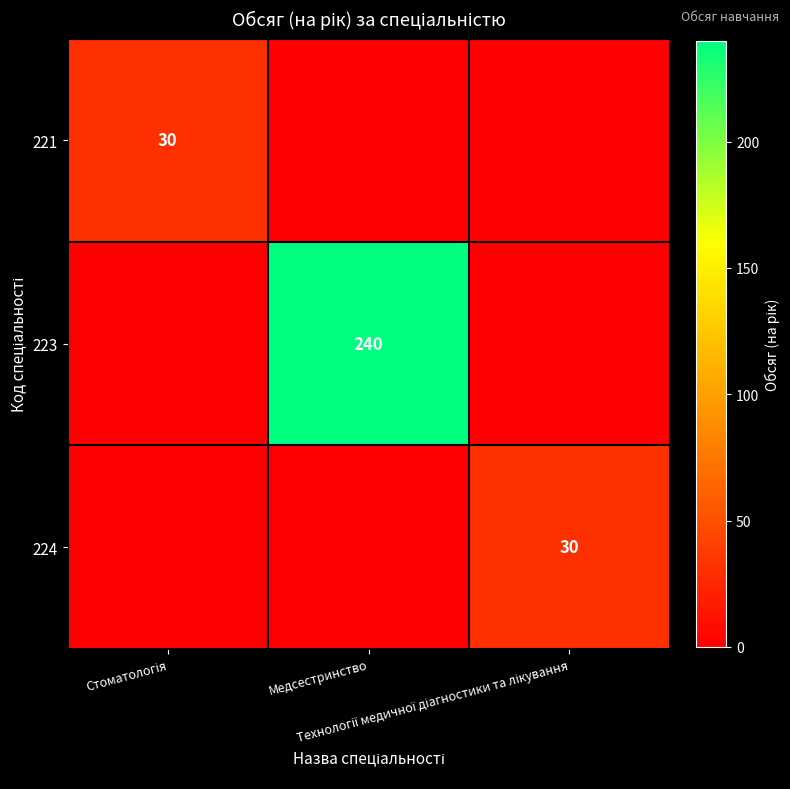

What is the average value of the 224 series?

10